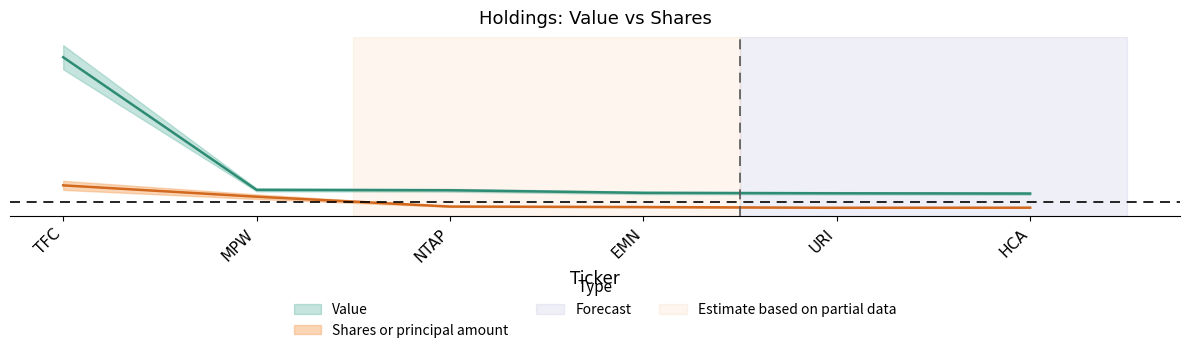

What is the label of the 3rd point from the left?

NTAP